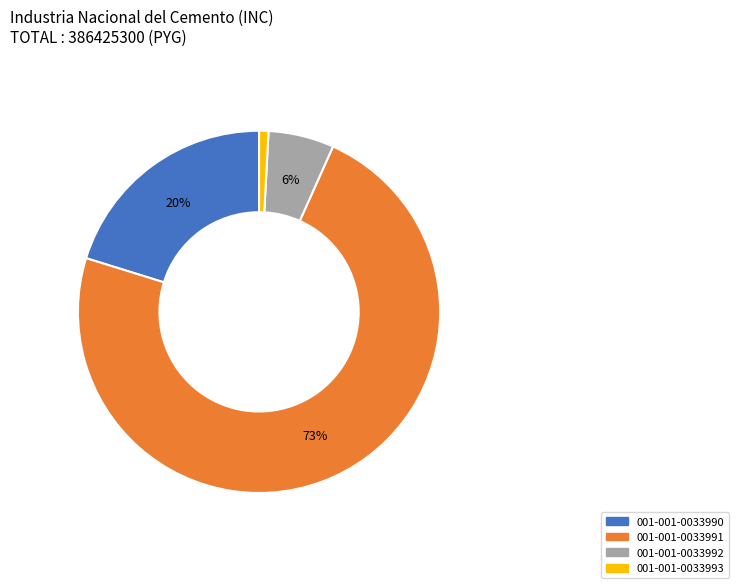

What is the smallest slice in the pie chart?

001-001-0033993